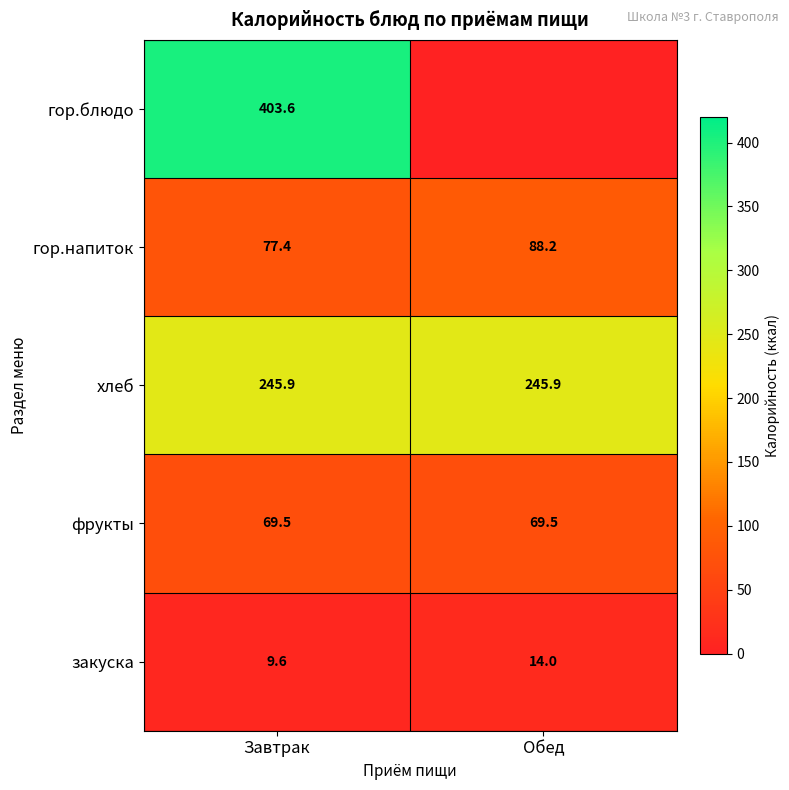

Is the value of фрукты at Завтрак greater than the value of хлеб at Завтрак?

No